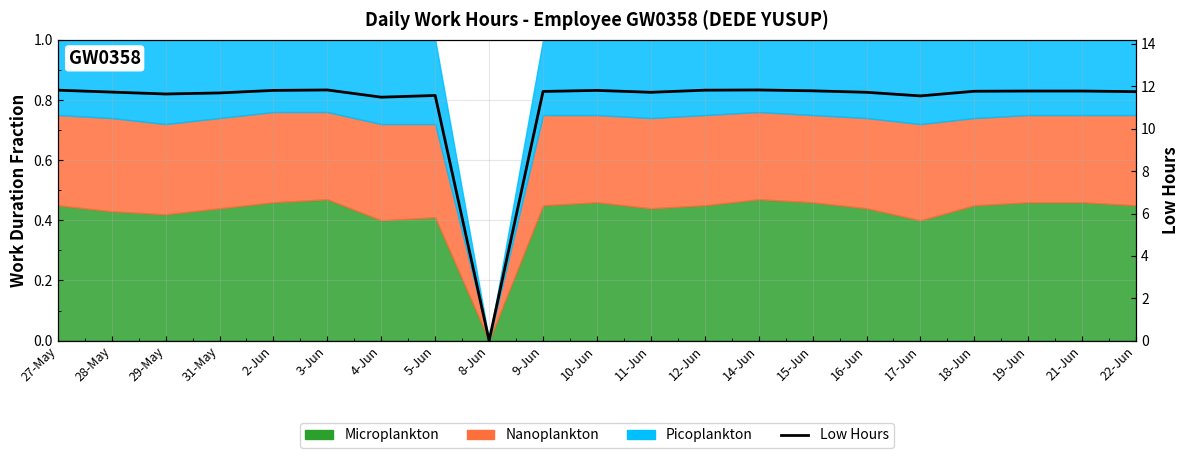

At which category does the data reach its first local valley?

29-May